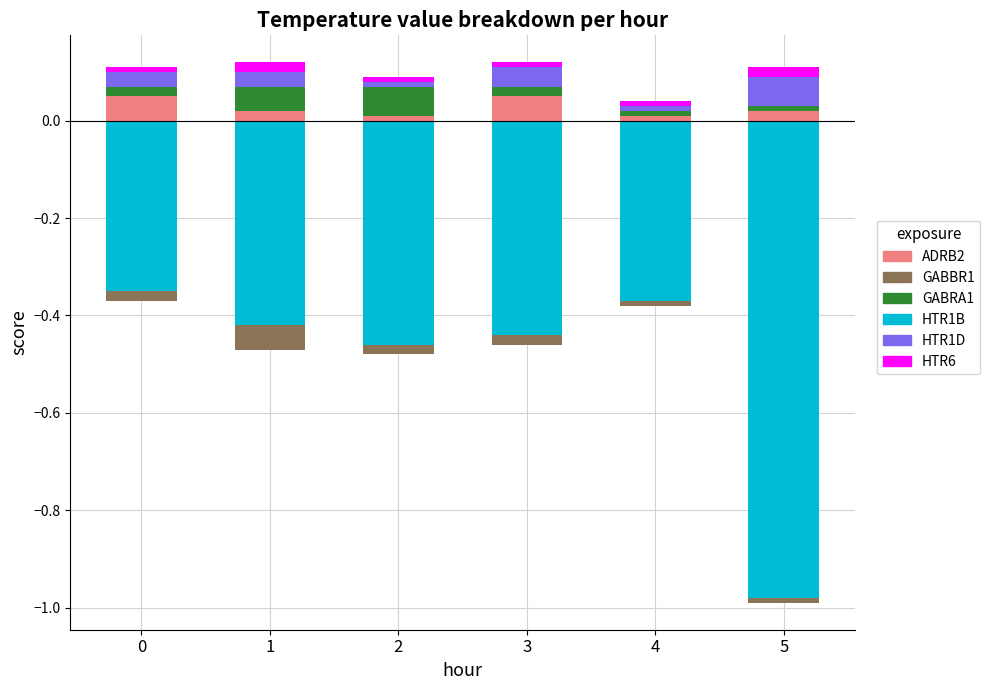

How many categories are shown in the chart?

6